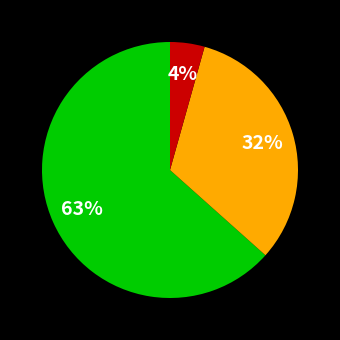

To the nearest percent, what is the average slice percentage?

33%